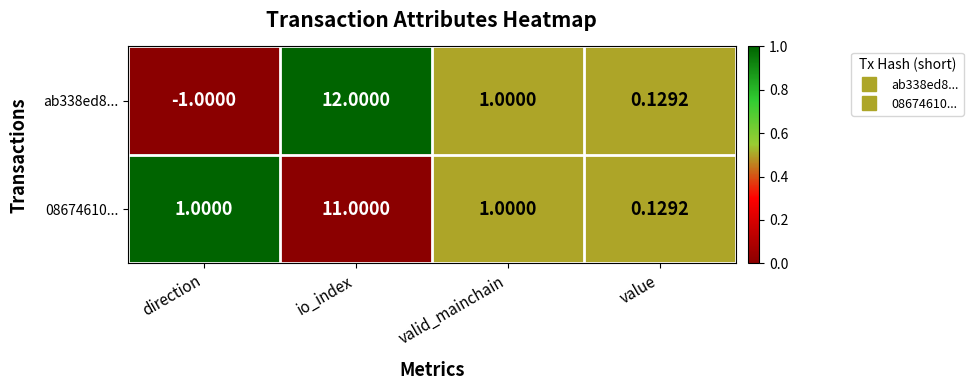

Between direction and io_index, which series saw the biggest shift?

ab338ed8...